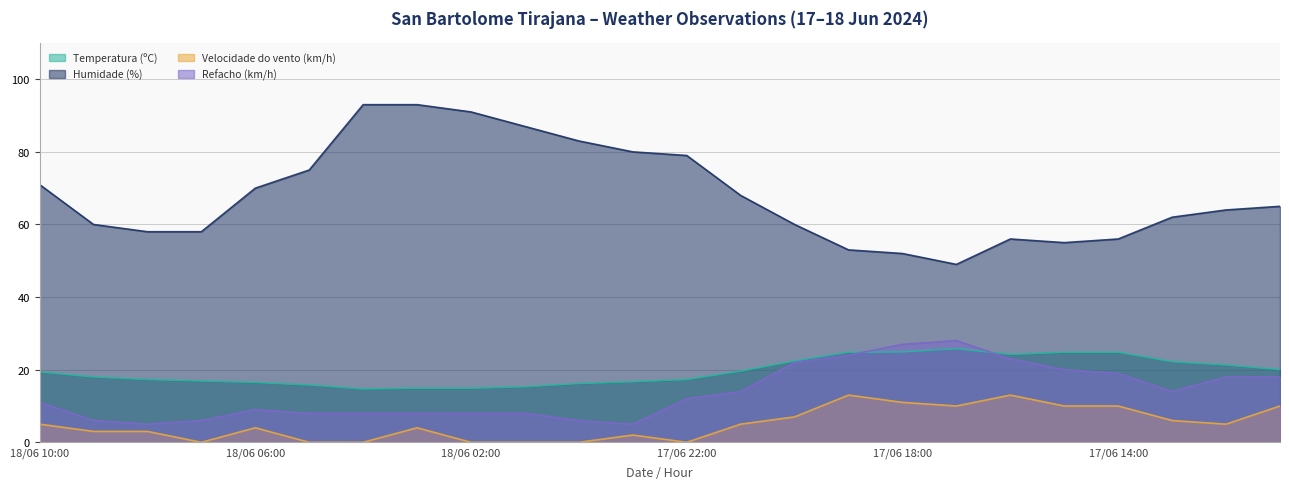

Reading left to right, list all the values displayed in this chart.

Temperatura (ºC): 19.4	18.0	17.3	16.9	16.5	15.8	14.7	14.9	14.9	15.3	16.2	16.7	17.3	19.6	22.4	24.8	24.9	25.8	24.2	24.8	24.8	22.2	21.3	20.0
Humidade (%): 71.0	60.0	58.0	58.0	70.0	75.0	93.0	93.0	91.0	87.0	83.0	80.0	79.0	68.0	60.0	53.0	52.0	49.0	56.0	55.0	56.0	62.0	64.0	65.0
Velocidade do vento (km/h): 5.0	3.0	3.0	0.0	4.0	0.0	0.0	4.0	0.0	0.0	0.0	2.0	0.0	5.0	7.0	13.0	11.0	10.0	13.0	10.0	10.0	6.0	5.0	10.0
Refacho (km/h): 11.0	6.0	5.0	6.0	9.0	8.0	8.0	8.0	8.0	8.0	6.0	5.0	12.0	14.0	22.0	24.0	27.0	28.0	23.0	20.0	19.0	14.0	18.0	18.0